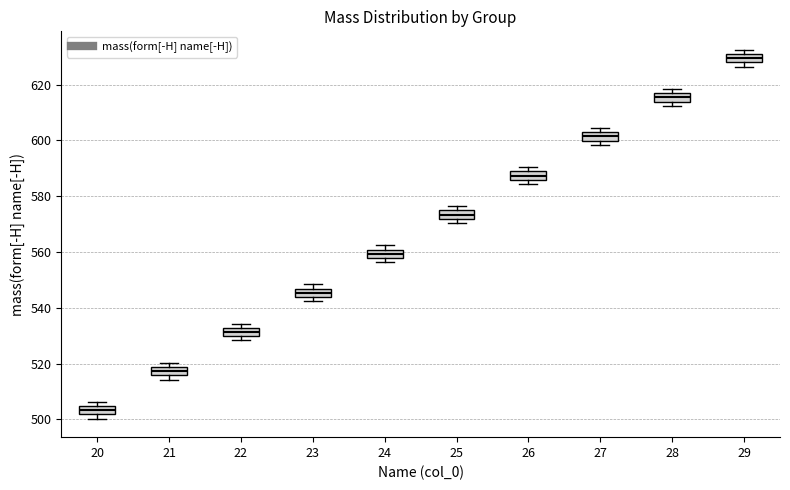

Where is the lower edge of the box at x = 24 on the y-axis? The values are not printed on the chart, so give them approximately, as read against the axis.

558